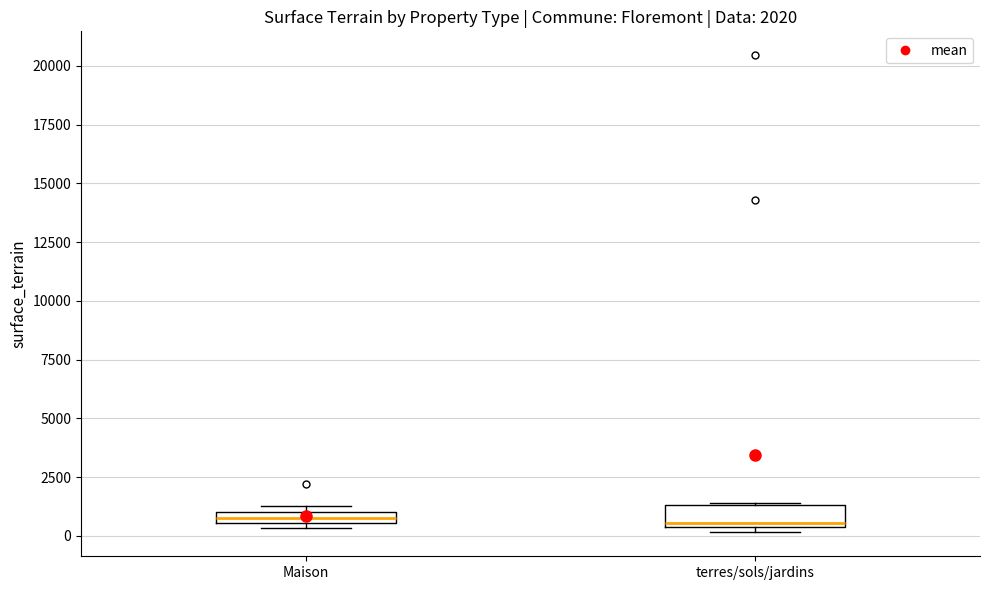

Which box is the tallest, from its lower edge to its upper edge?

terres/sols/jardins